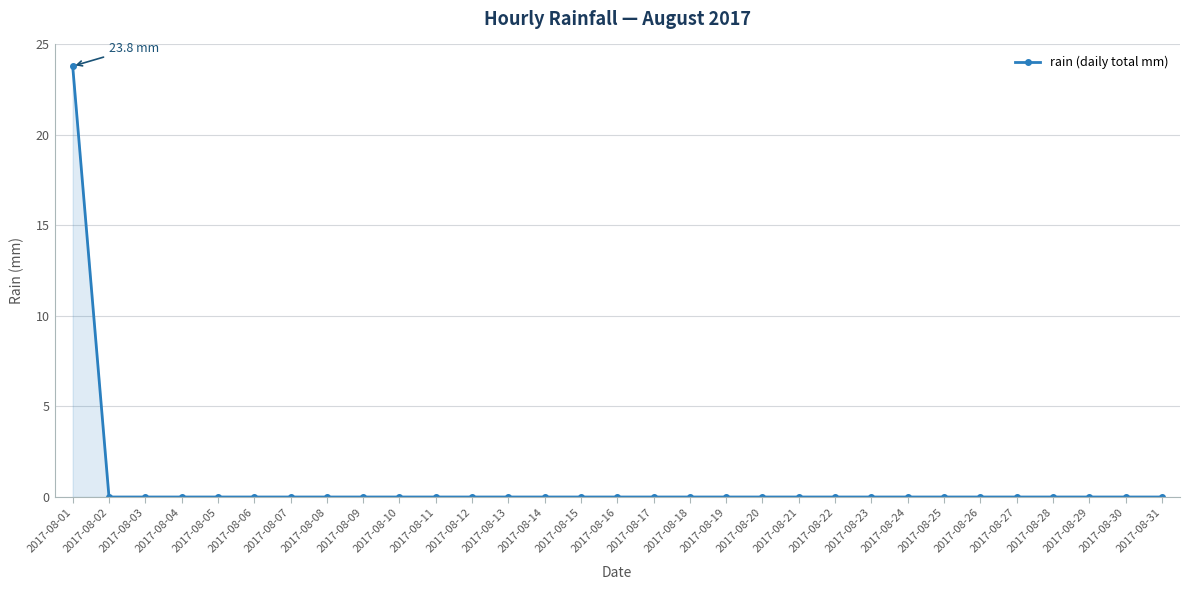

The chart shows a value of 0.0 at 2017-08-26. True or false?

True